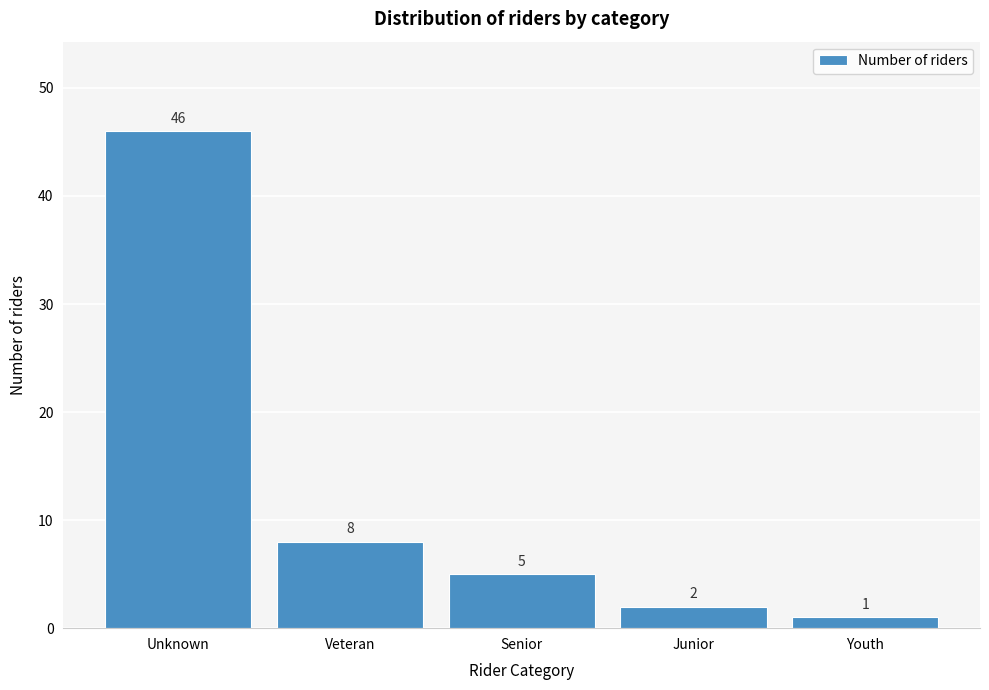

Reading left to right, extract all data points from this chart.

46	8	5	2	1